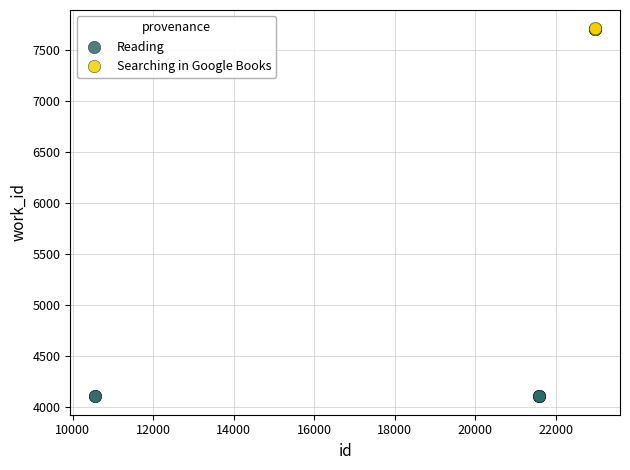

Which series contains the highest Y value?

Searching in Google Books